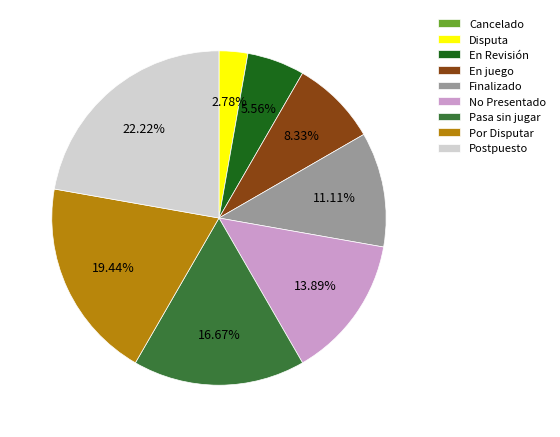

Which category has the biggest portion of the pie?

Postpuesto